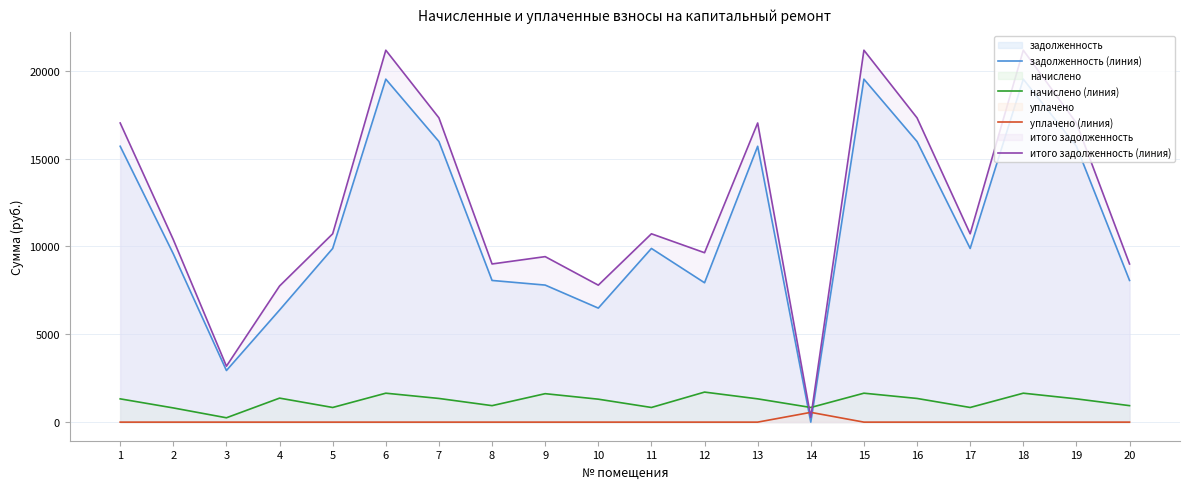

What is the value of the итого задолженность (линия) point at the 1st from the left?

17030.8